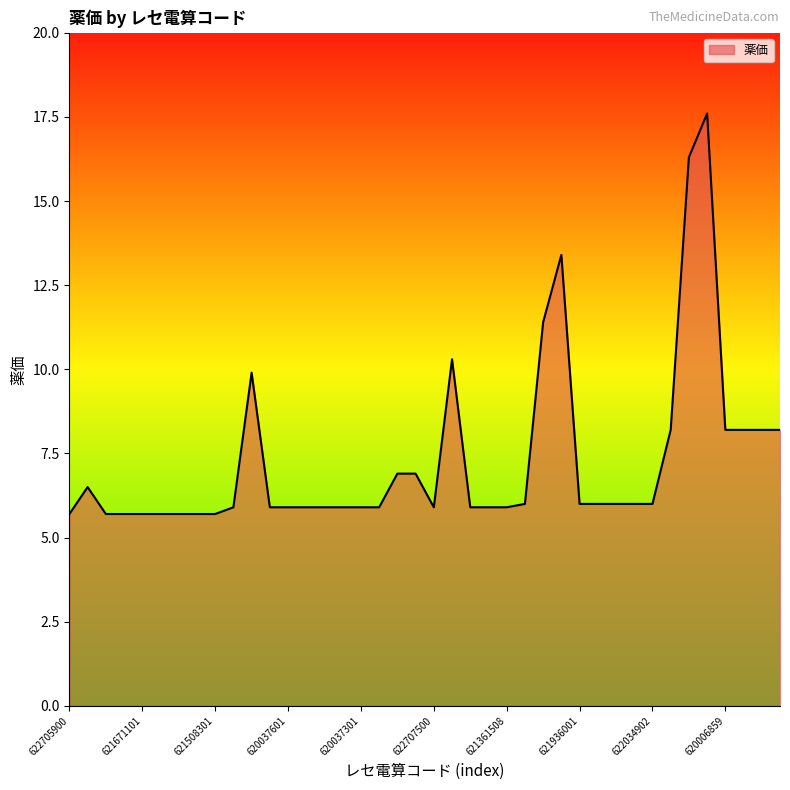

What is the maximum value shown in the chart?

17.6